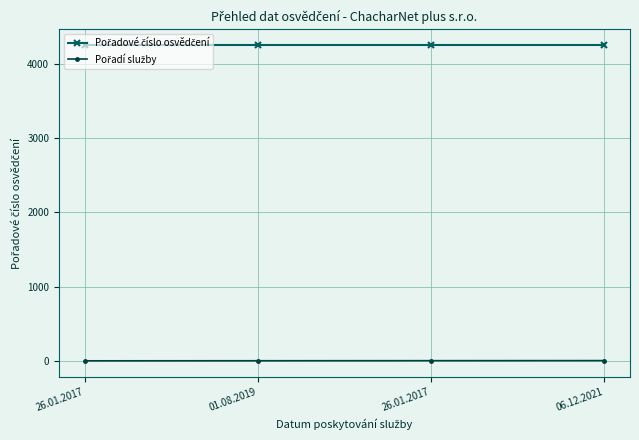

At 26.01.2017, list the series in order from smallest to largest.

Pořadí služby, Pořadové číslo osvědčení